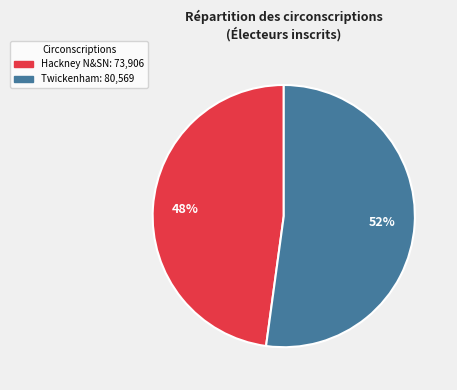

To the nearest percent, what is the average slice percentage?

50%